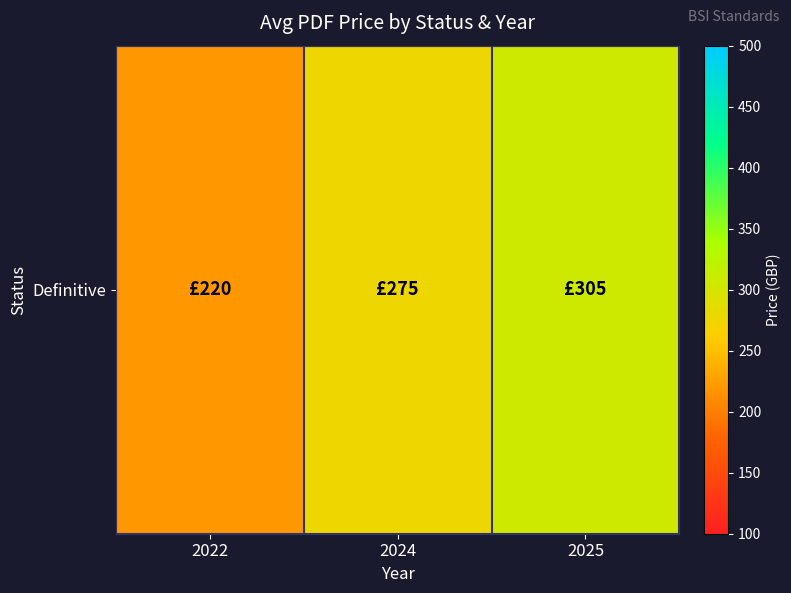

Count the number of values greater than 275.

2